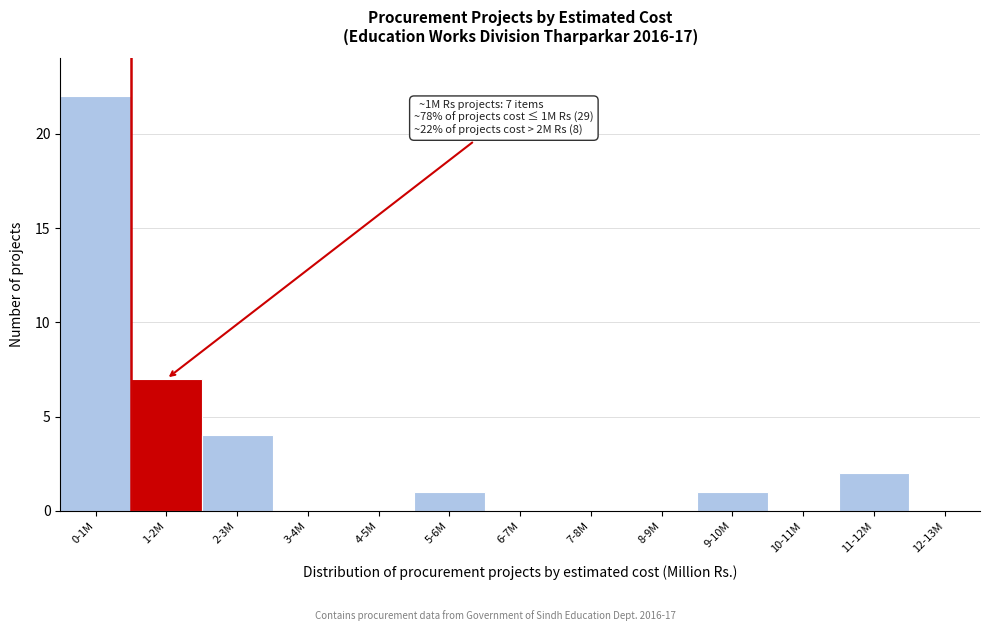

Reading left to right, transcribe all the data shown in this chart.

0-1M=22	1-2M=7	2-3M=4	3-4M=0	4-5M=0	5-6M=1	6-7M=0	7-8M=0	8-9M=0	9-10M=1	10-11M=0	11-12M=2	12-13M=0